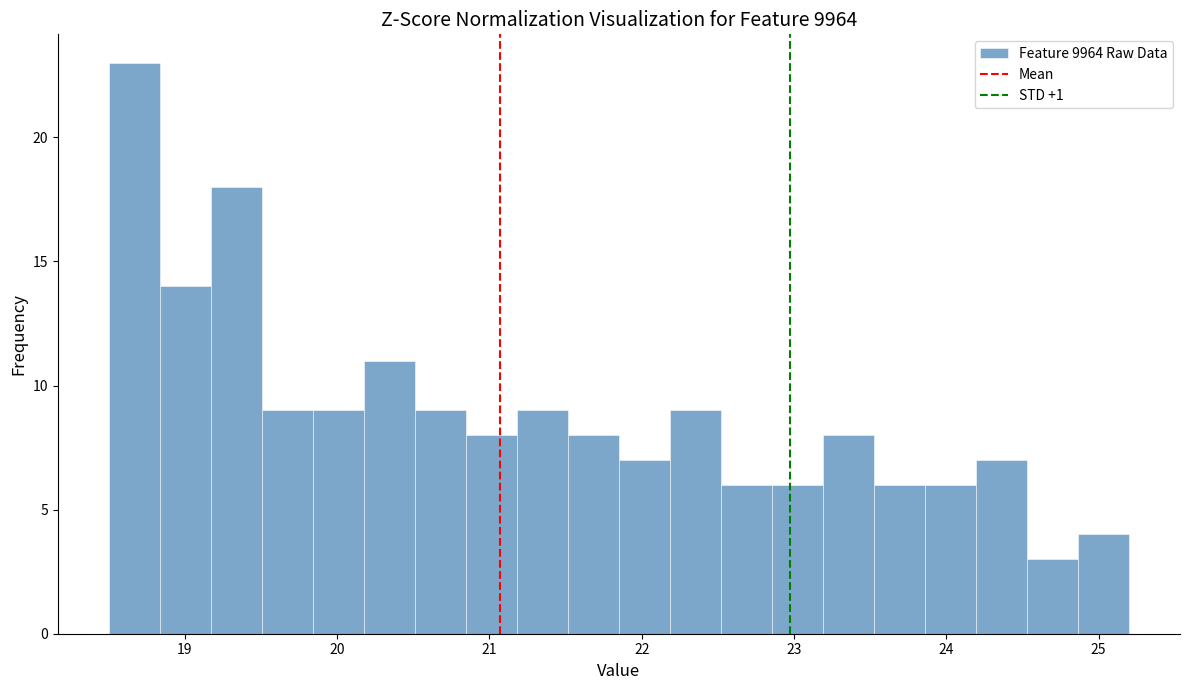

Around what value on the x-axis is the tallest bar? Give the approximate position of its centre, as read against the axis.

18.7